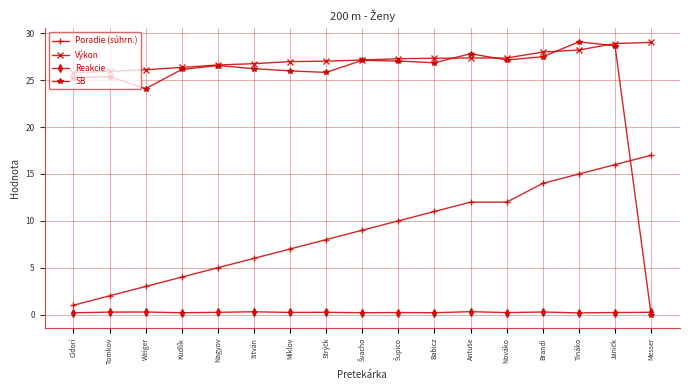

True or false: Výkon has a value of 18.7 at Miklov.

False